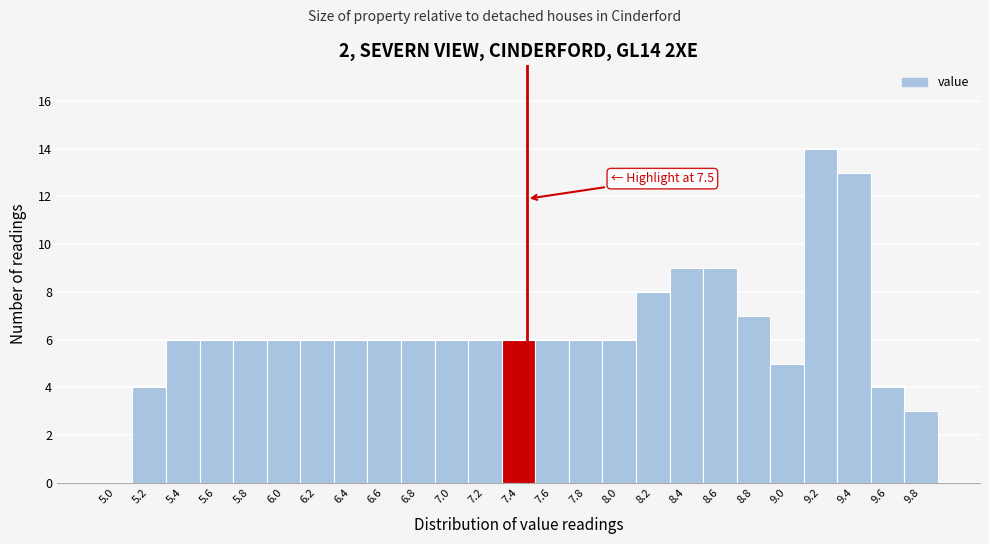

Over which range of the x-axis is the bar tallest?

9.15 to 9.35